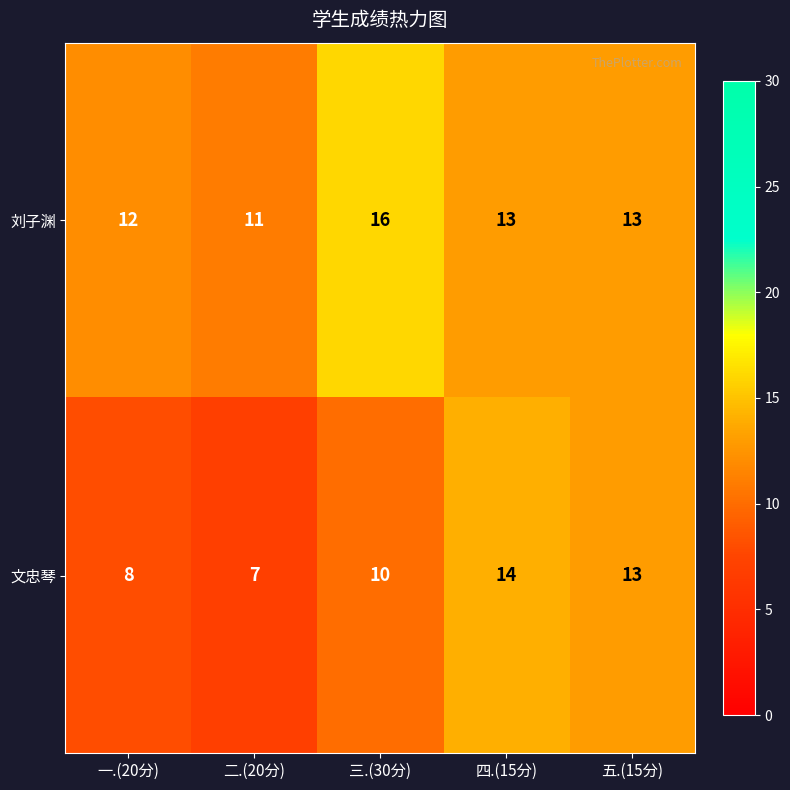

Reading left to right, extract all data points from this chart.

刘子渊: 一.(20分)=12	二.(20分)=11	三.(30分)=16	四.(15分)=13	五.(15分)=13
文忠琴: 一.(20分)=8	二.(20分)=7	三.(30分)=10	四.(15分)=14	五.(15分)=13